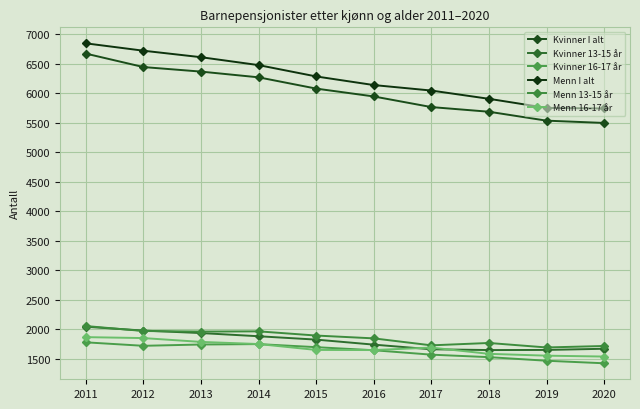

How many lines are shown in the chart?

6